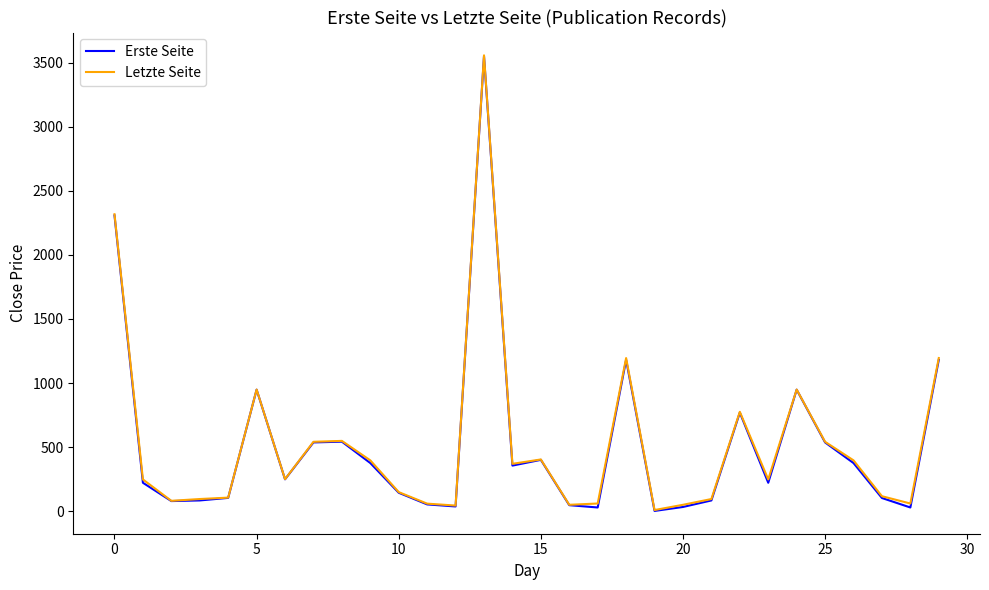

How many lines are shown in the chart?

2